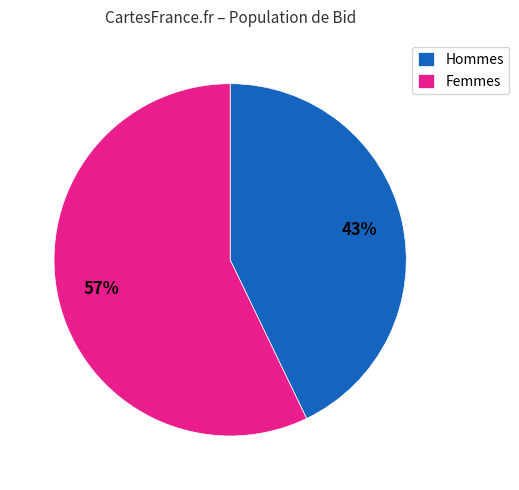

To the nearest percent, what percentage of the pie is Hommes?

43%